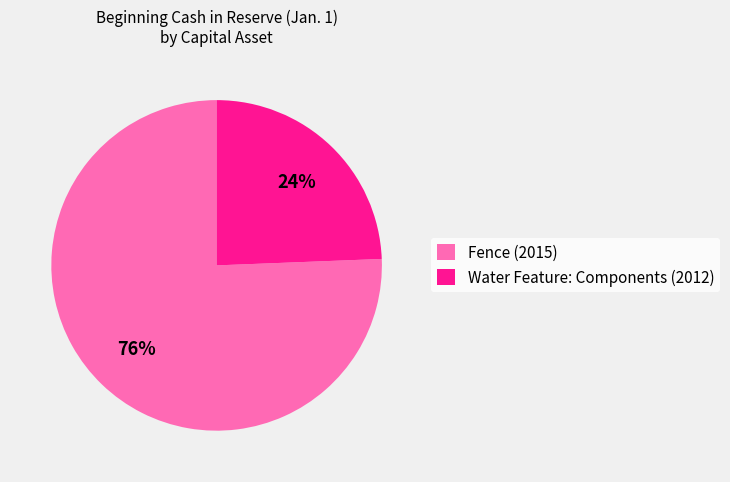

Which has a higher value, Fence (2015) or Water Feature: Components (2012)?

Fence (2015)